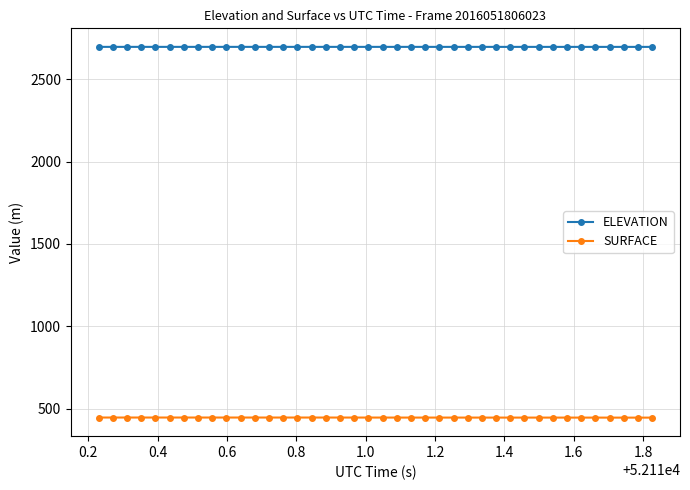

What are all the series names shown in the legend?

ELEVATION, SURFACE